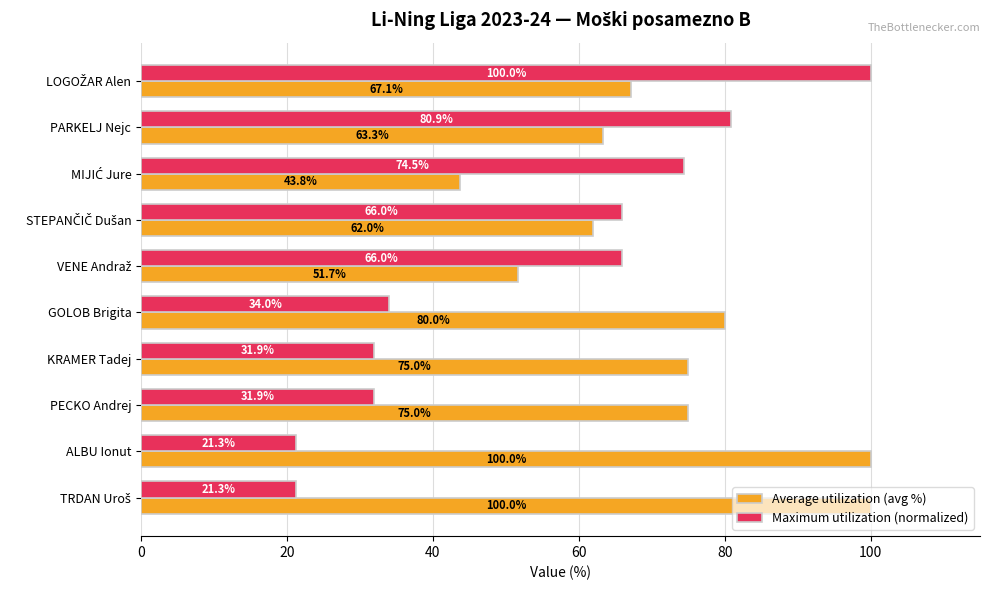

What is the minimum value for Average utilization (avg %)?

43.8